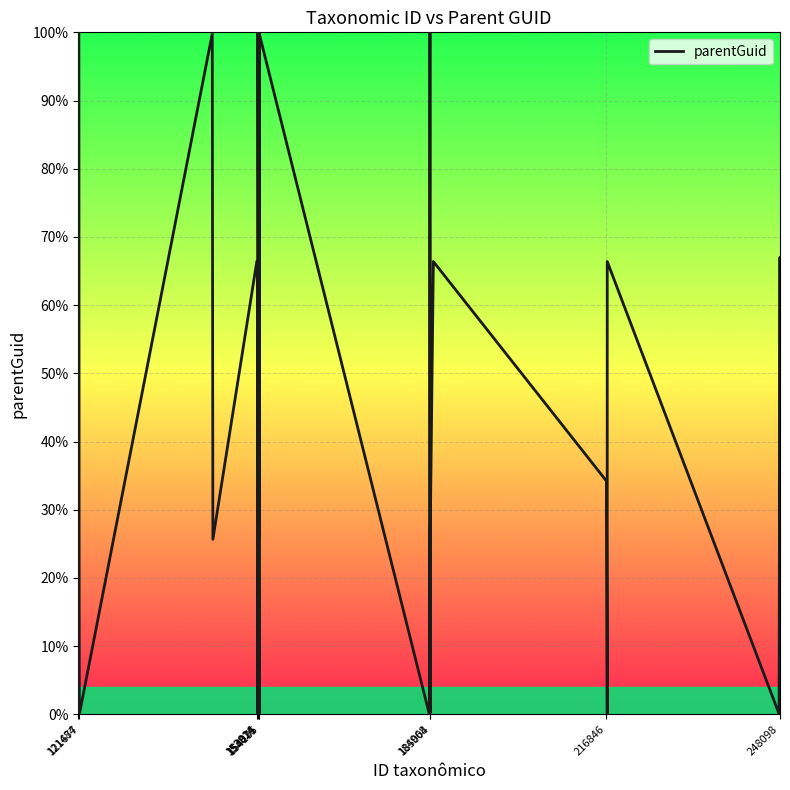

How many lines are shown in the chart?

1